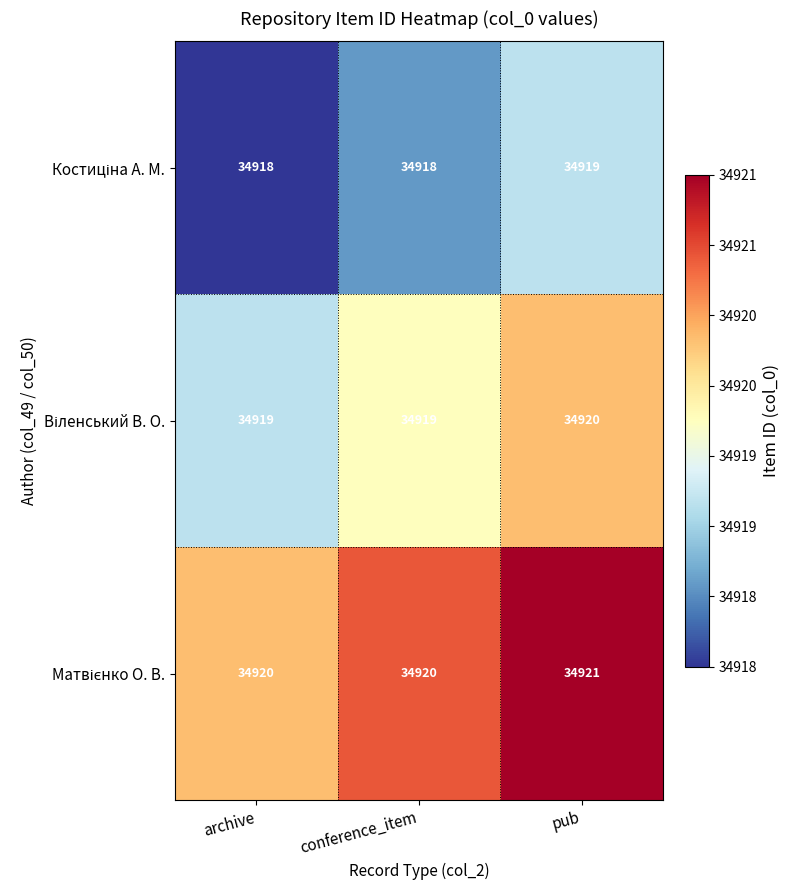

At how many categories does at least one series exceed 34919?

3